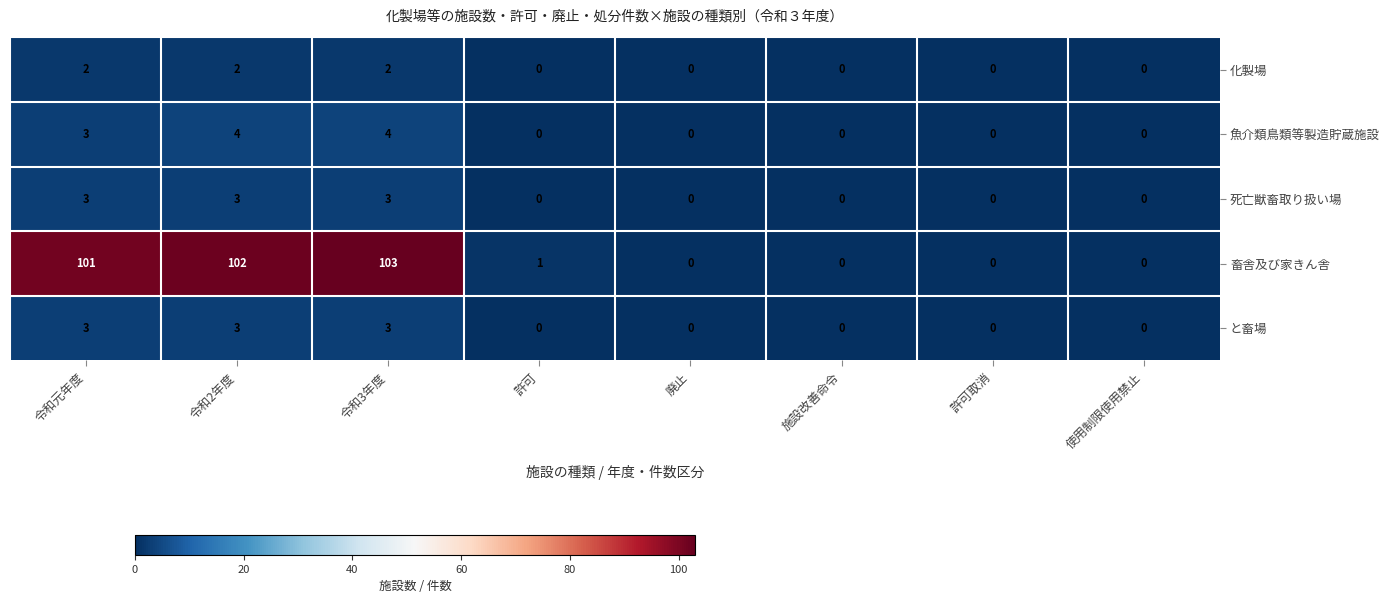

What is the maximum value for 畜舎及び家きん舎?

103